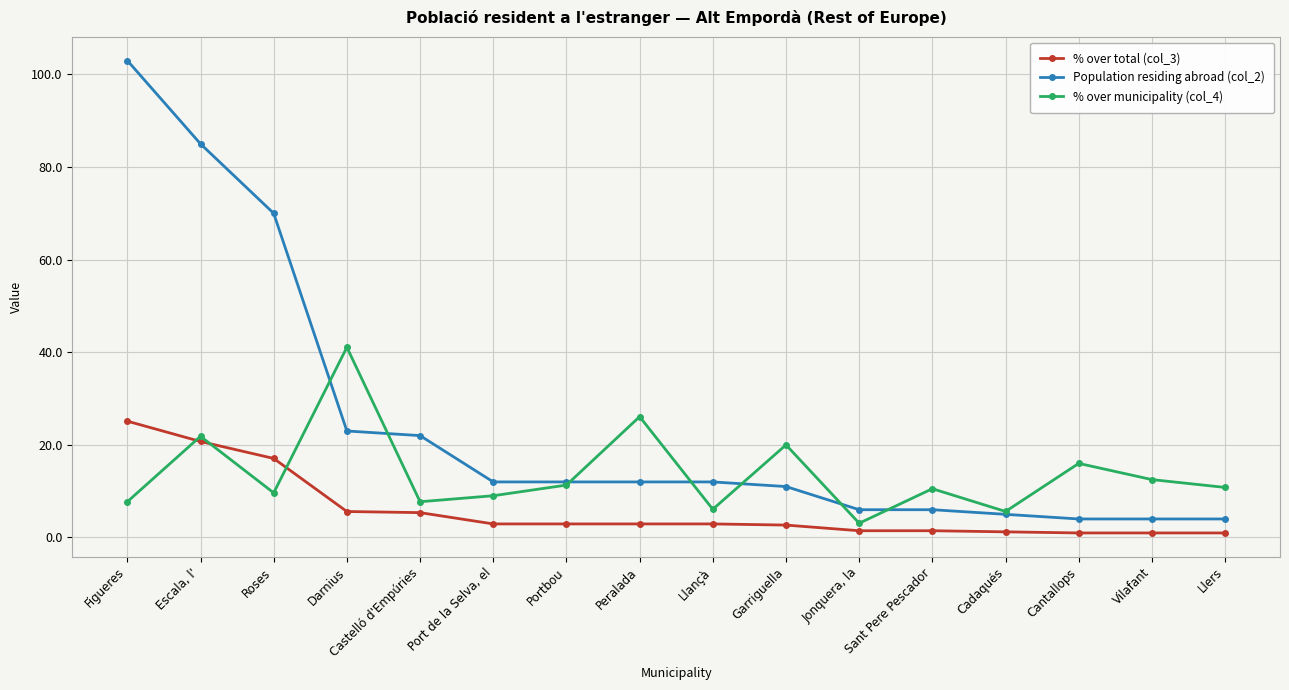

What are all the series names shown in the legend?

% over total (col_3), Population residing abroad (col_2), % over municipality (col_4)